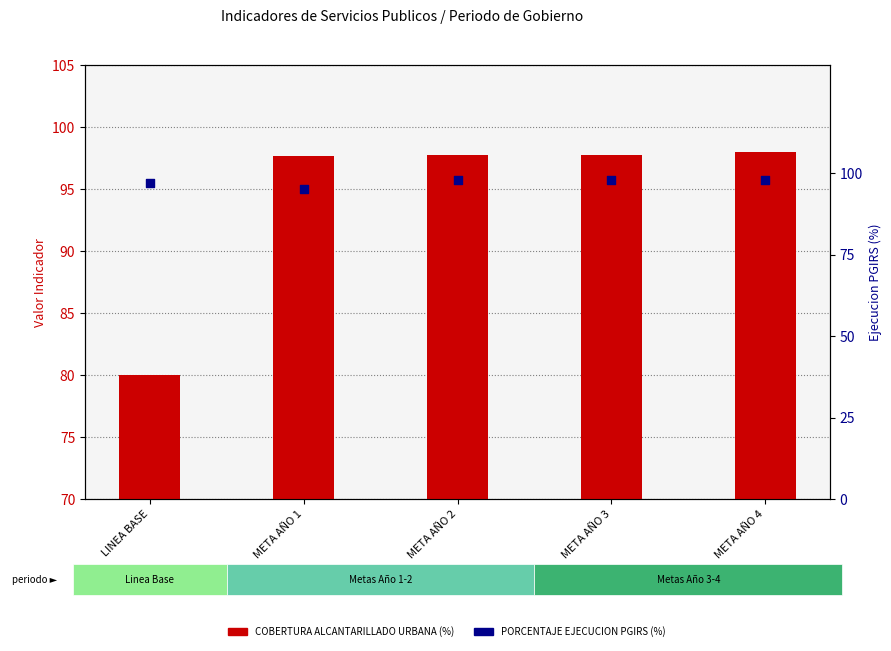

At which category is the sum across all series the highest?

META AÑO 4